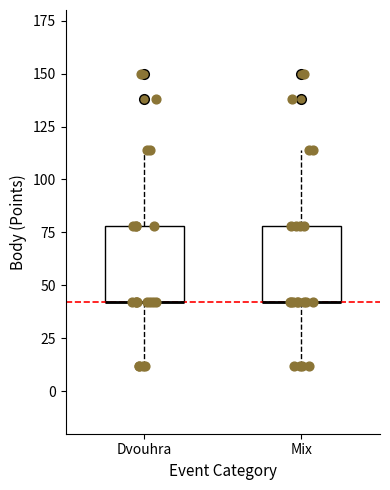

Reading left to right, transcribe this box plot: for each box, give where its median line is, the range the box spans, and where its two whiskers end, as read against the y-axis. The values are not printed on the chart, so give them approximately, as read against the axis.

Dvouhra: median 40 (drawn on the box's lower edge), box 40 to 80, whiskers 10 to 115
Mix: median 40 (drawn on the box's lower edge), box 40 to 80, whiskers 10 to 115